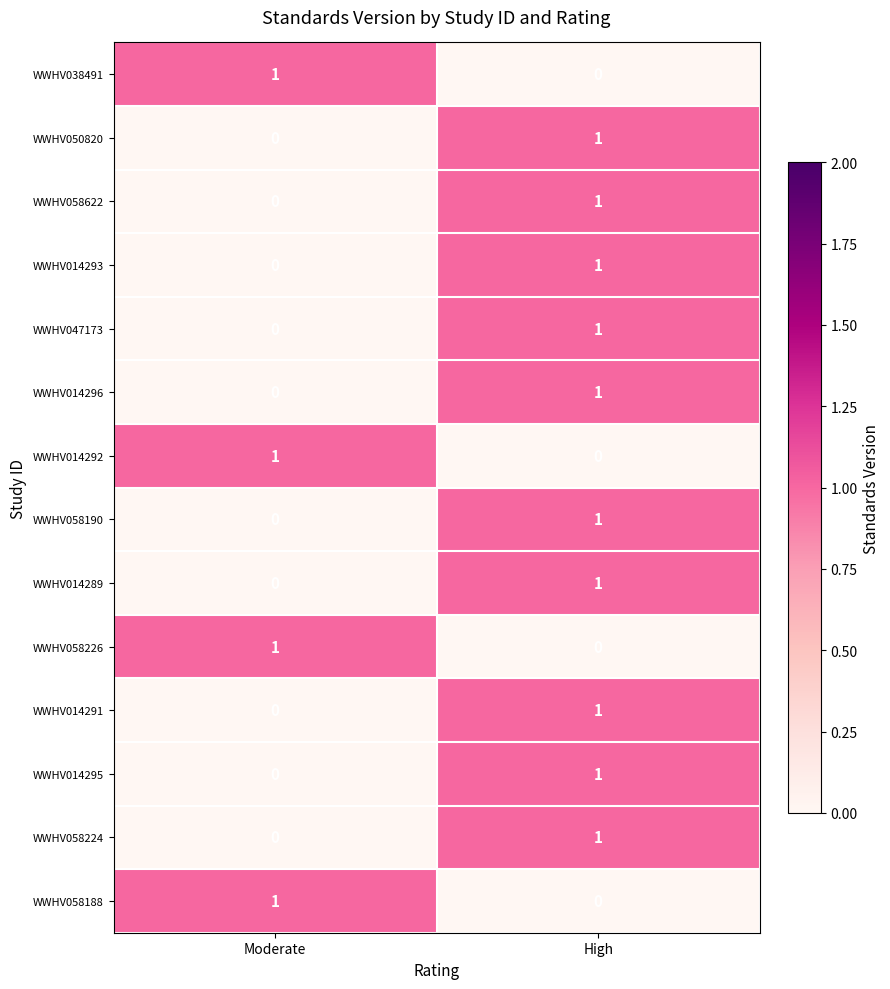

Is the value of WWHV014295 at Moderate greater than the value of WWHV058226 at Moderate?

No